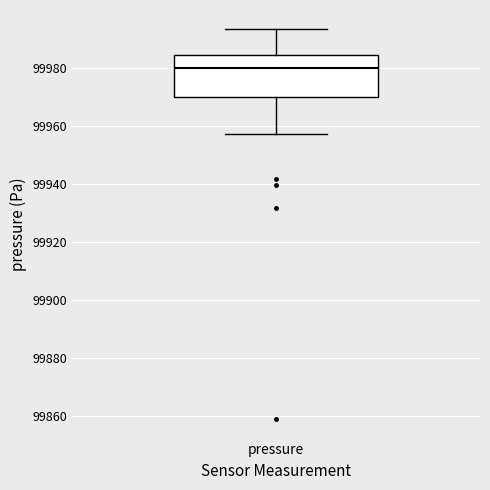

Read this box plot against the y-axis: the position of the median line, the range covered by the box, and the ends of both whiskers. The values are not printed on the chart, so give them approximately, as read against the axis.

median 99980, box 99970 to 99984, whiskers 99958 to 99994